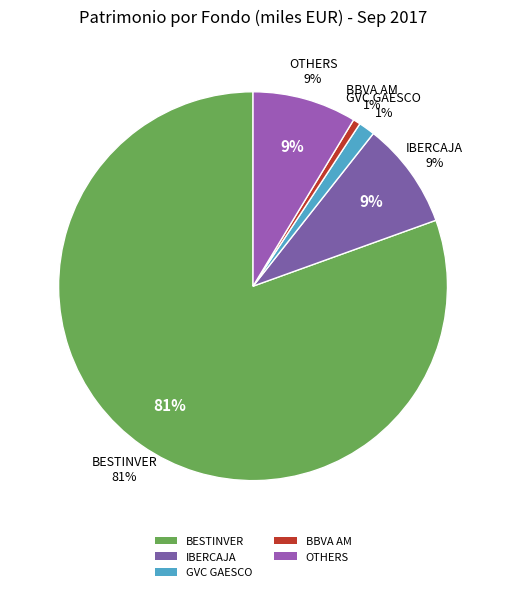

The GVC G.OPOR.EMPR.INMO.RV-A slice represents 1% of the pie. True or false?

False